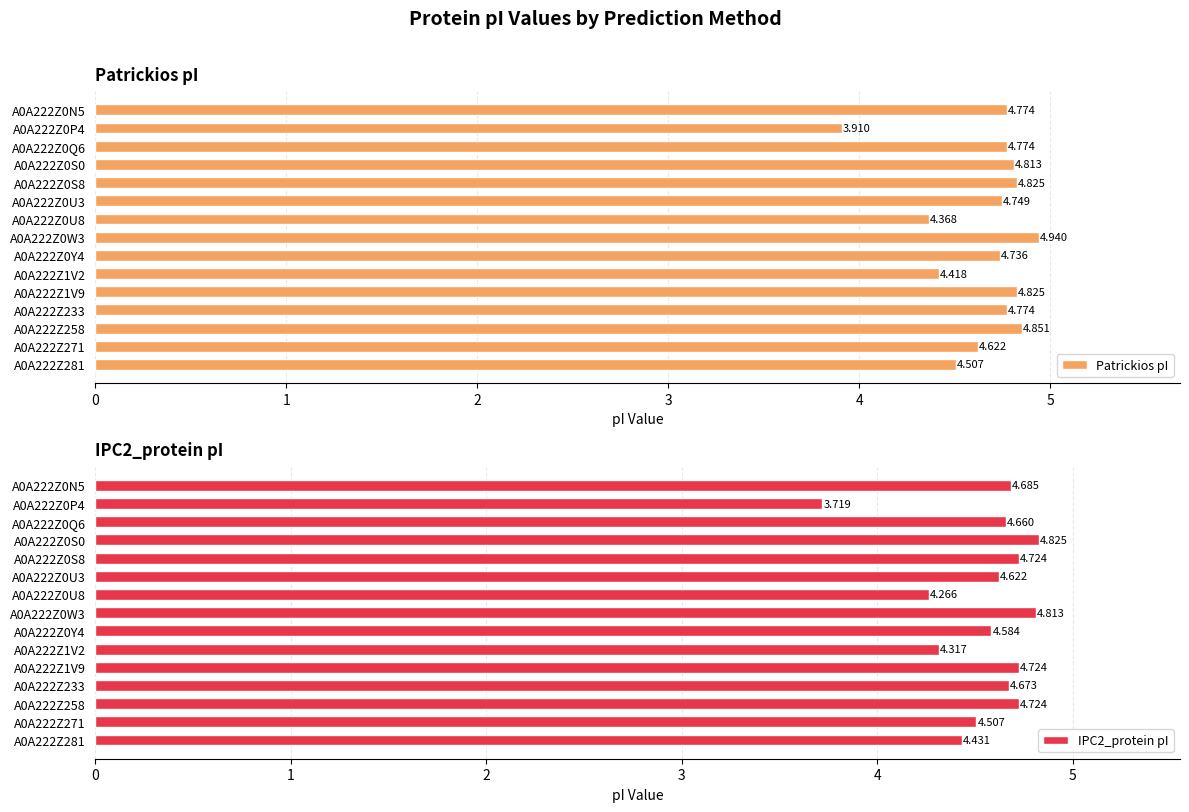

How many values in the Patrickios pI series exceed 4?

14